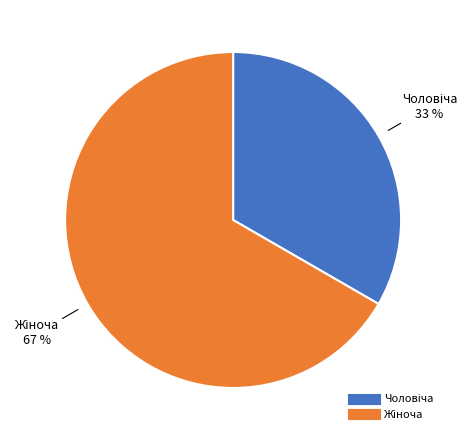

To the nearest percent, what is the average slice percentage?

50%